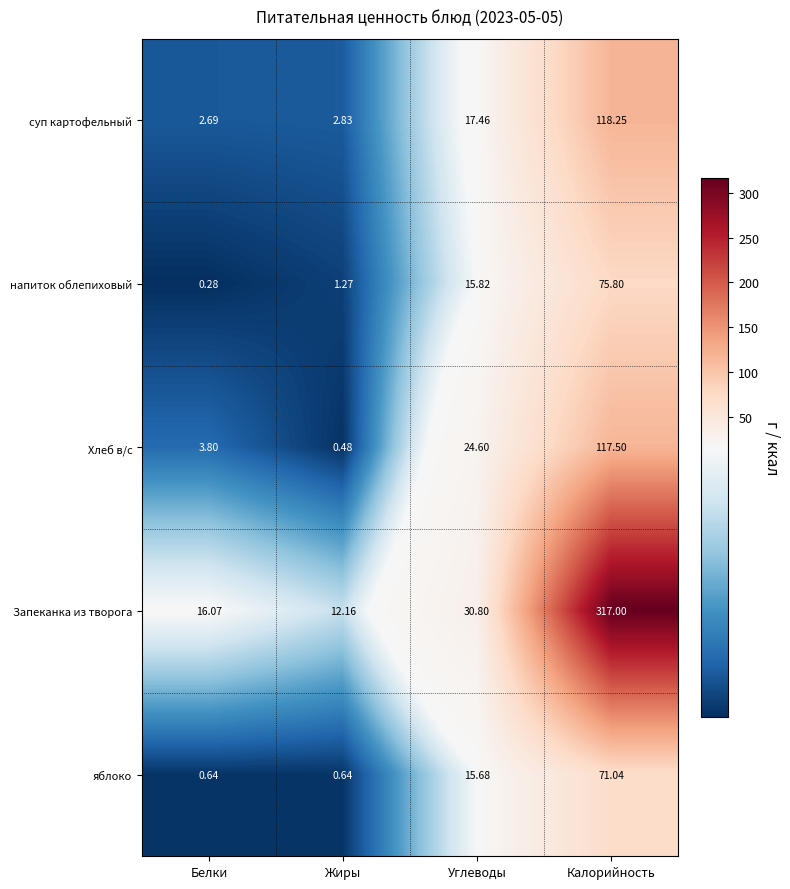

Count the number of categories in the chart.

4